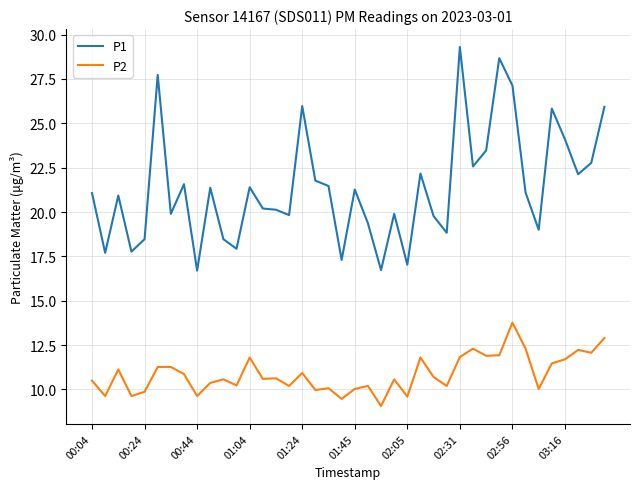

Which series has the largest range (max minus min)?

P1